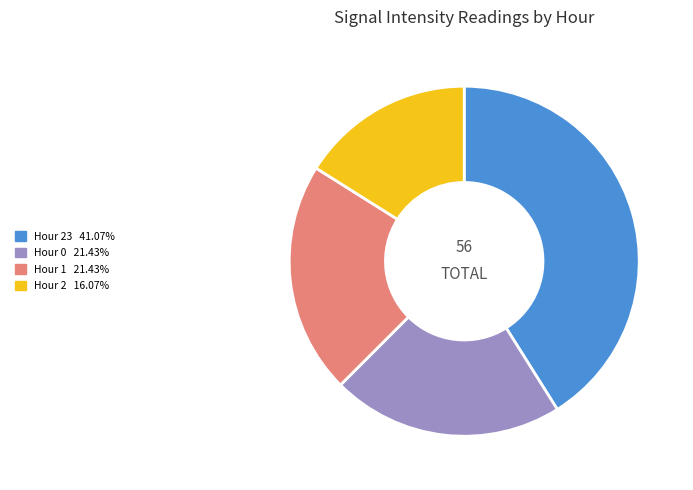

Does any single category account for the majority?

No